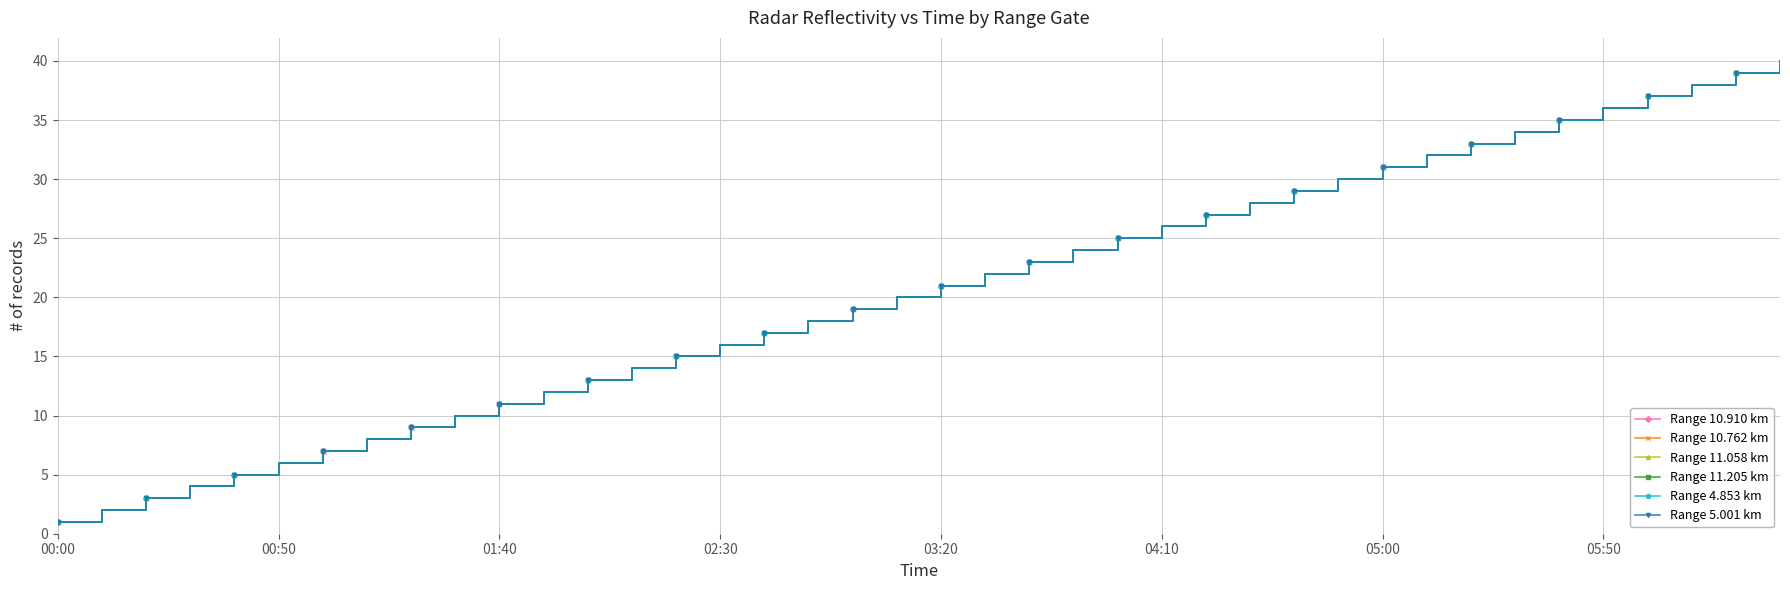

What is the sum of all Range 11.058 km values?

820